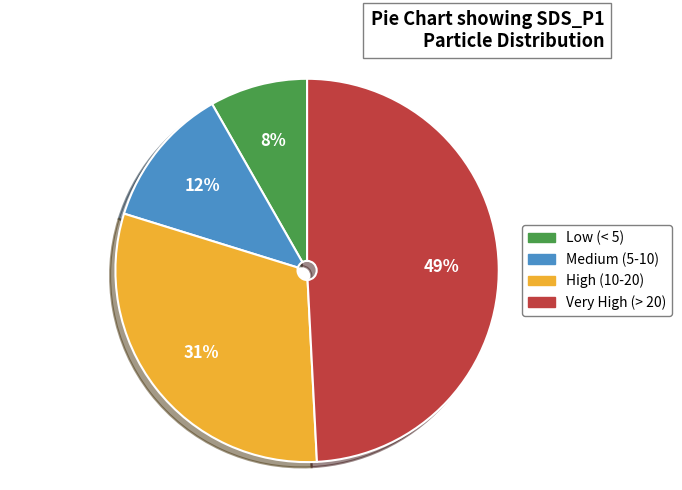

Is there a majority slice in this chart?

No